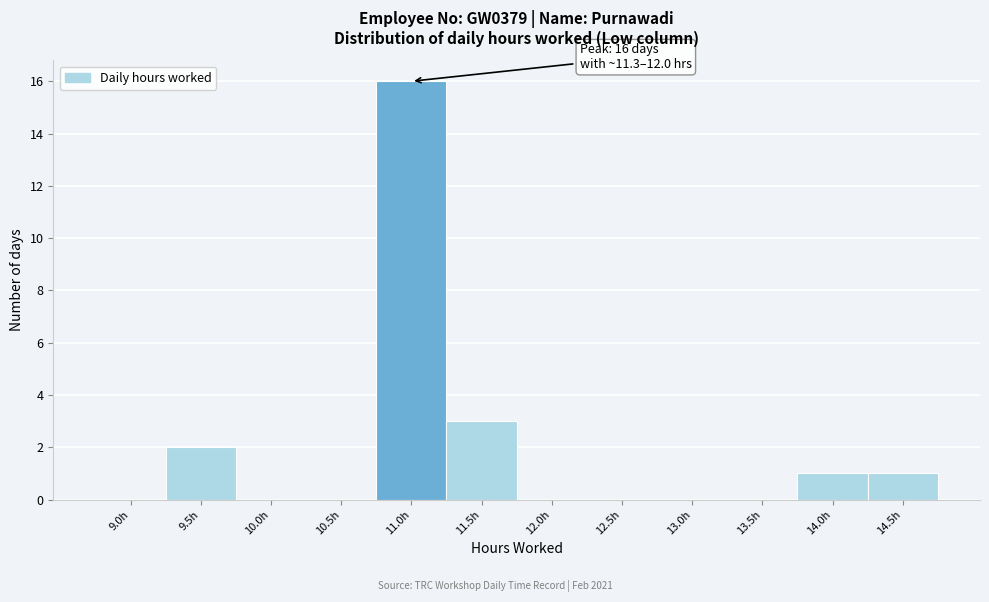

Reading left to right, extract all data points from this chart.

9.0h=0	9.5h=2	10.0h=0	10.5h=0	11.0h=16	11.5h=3	12.0h=0	12.5h=0	13.0h=0	13.5h=0	14.0h=1	14.5h=1